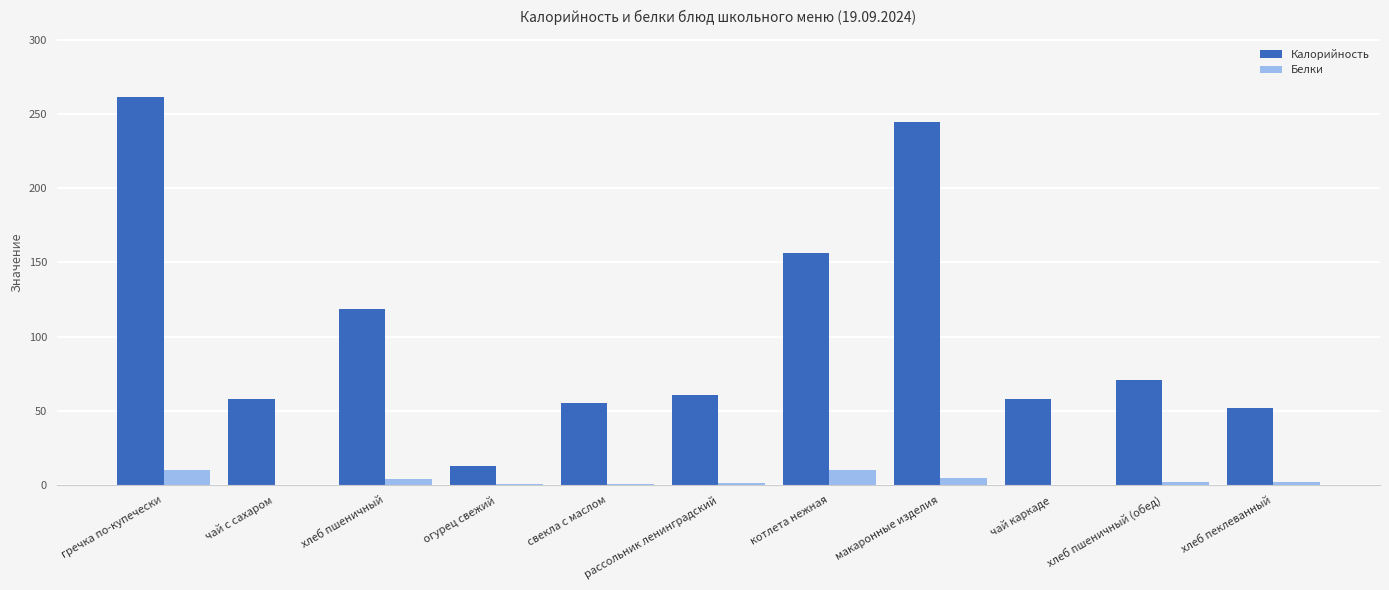

What is the sum of the Белки values at котлета нежная and хлеб пшеничный (обед)?

12.7